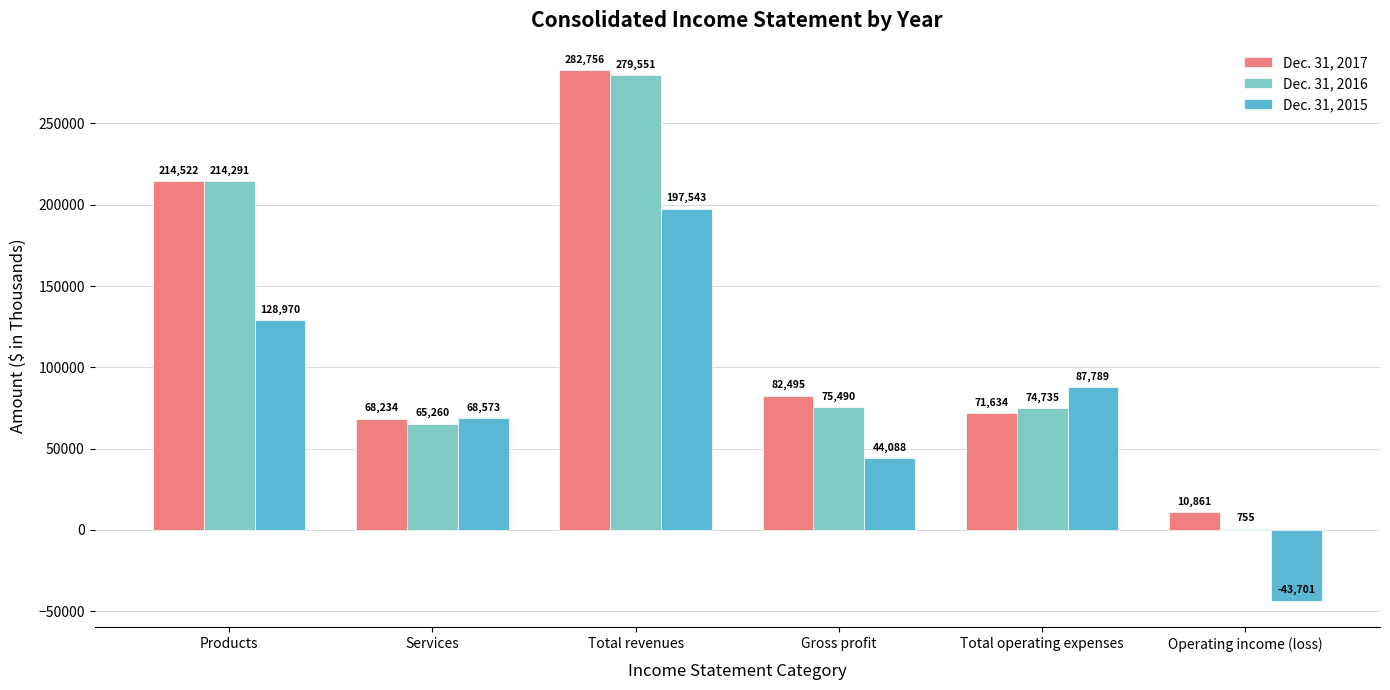

At which label does Dec. 31, 2017 first exceed 82495?

Products